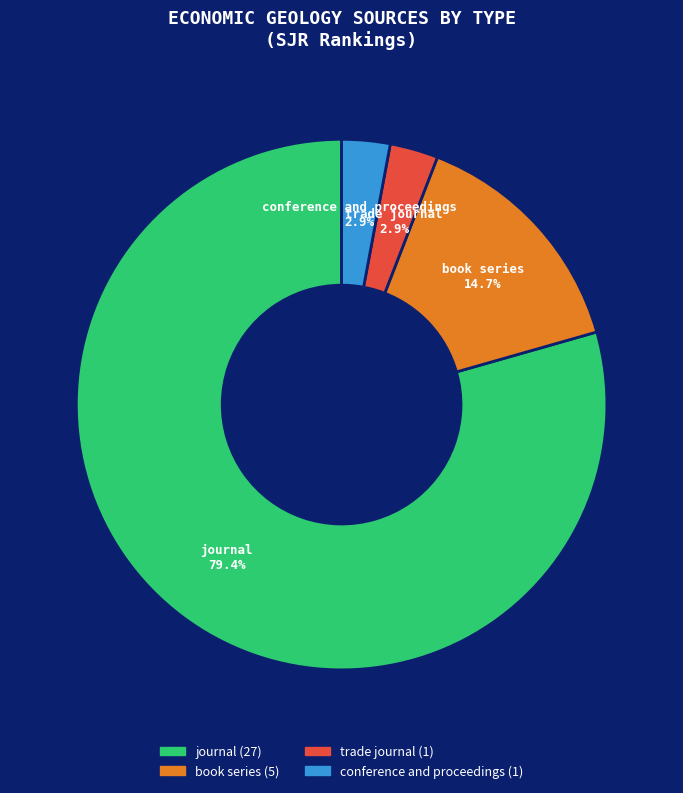

What is the majority slice?

journal